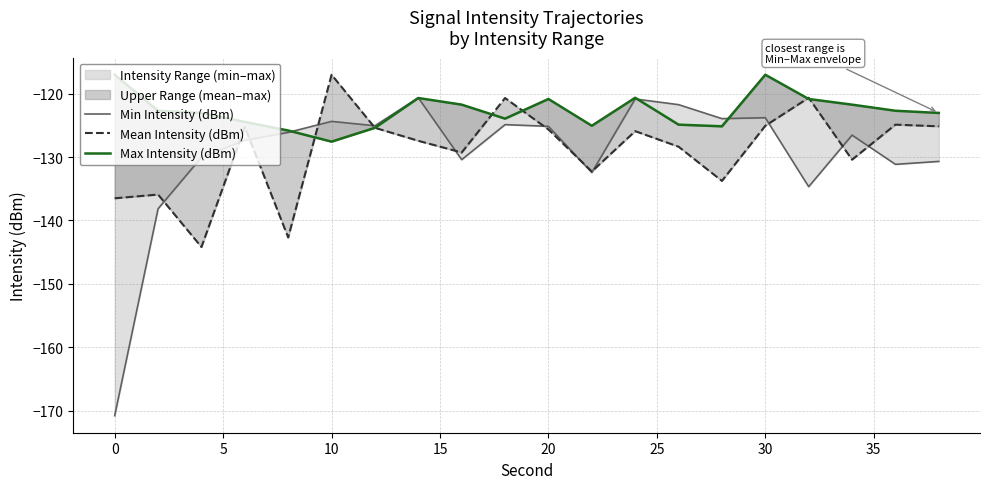

Reading left to right, list all the values displayed in this chart.

Min Intensity (dBm): -170.8	-138.2	-130.1	-127.4	-126.1	-124.4	-125.1	-120.7	-130.4	-124.9	-125.2	-132.4	-120.9	-121.7	-124.0	-123.8	-134.7	-126.5	-131.2	-130.7
Mean Intensity (dBm): -136.5	-135.9	-144.2	-125.3	-142.7	-117.0	-125.4	-127.4	-129.3	-120.7	-125.7	-132.3	-125.9	-128.4	-133.8	-125.1	-120.7	-130.4	-124.9	-125.2
Max Intensity (dBm): -117.0	-122.7	-123.1	-124.5	-125.8	-127.6	-125.4	-120.7	-121.7	-124.0	-120.9	-125.1	-120.7	-124.9	-125.2	-117.0	-120.9	-121.7	-122.7	-123.1